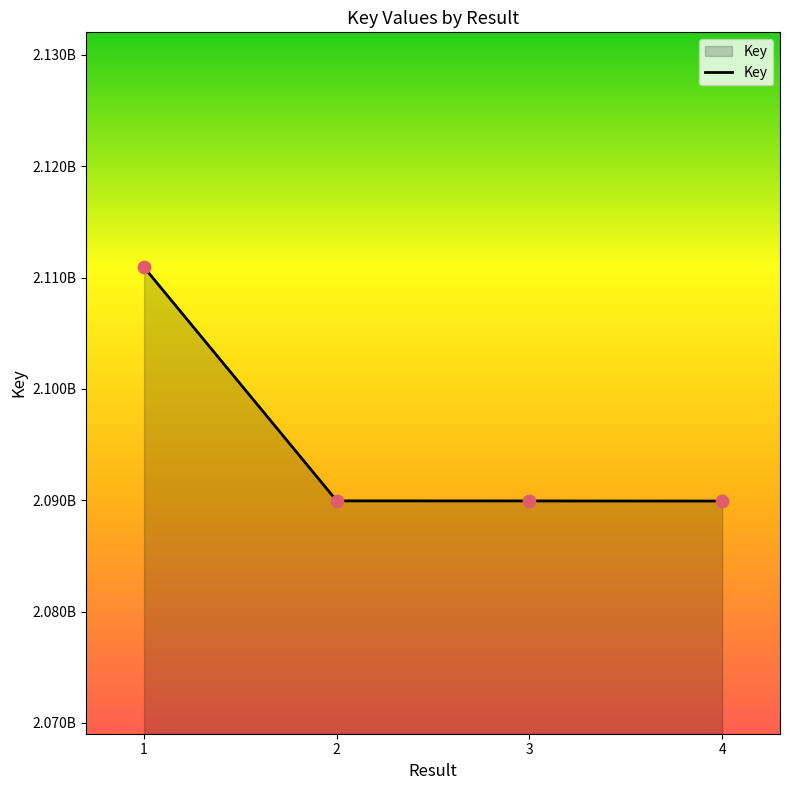

What is the change in value from 2 to 4?

-17673